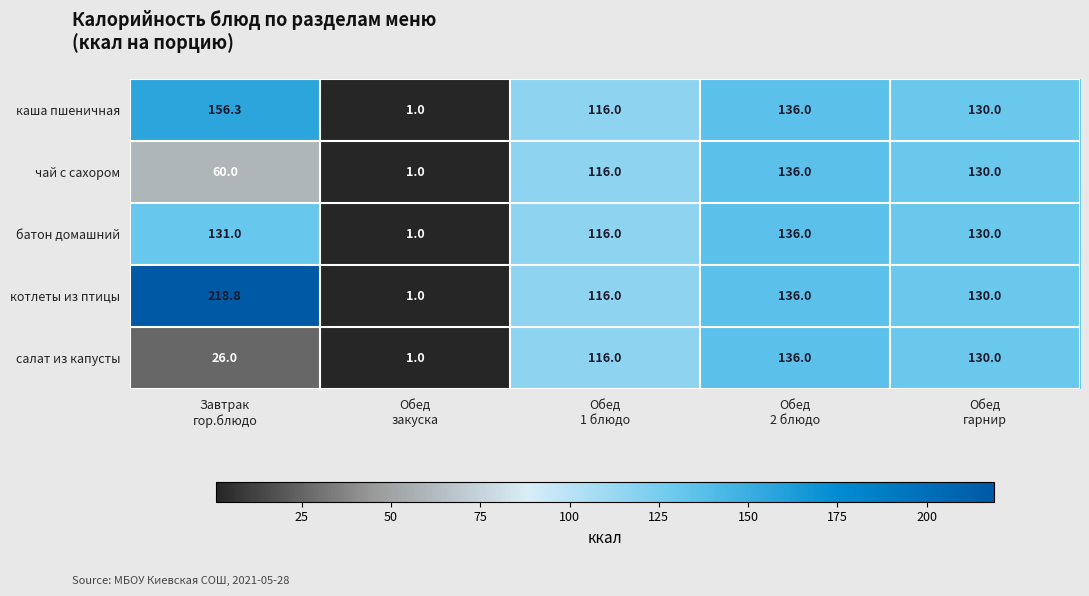

Which series has the widest spread of values?

котлеты из птицы